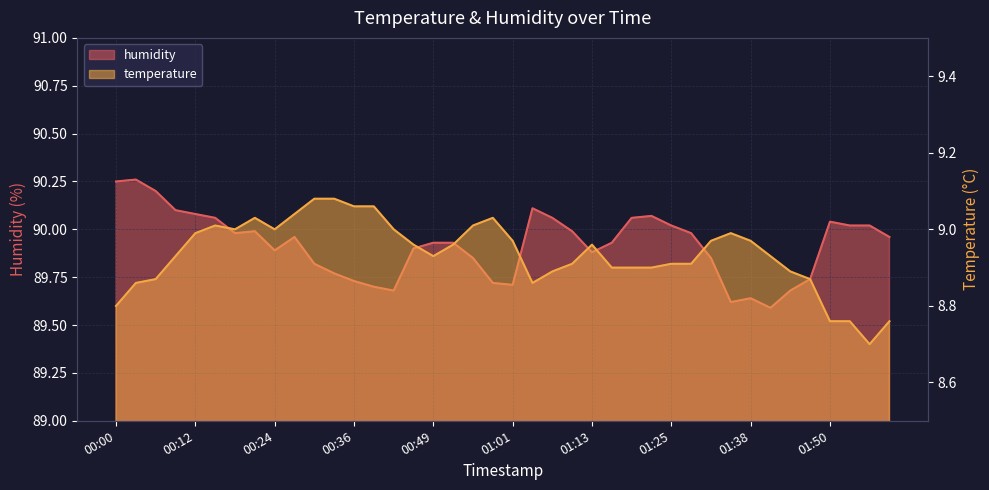

What is the average value of the humidity series?

89.9